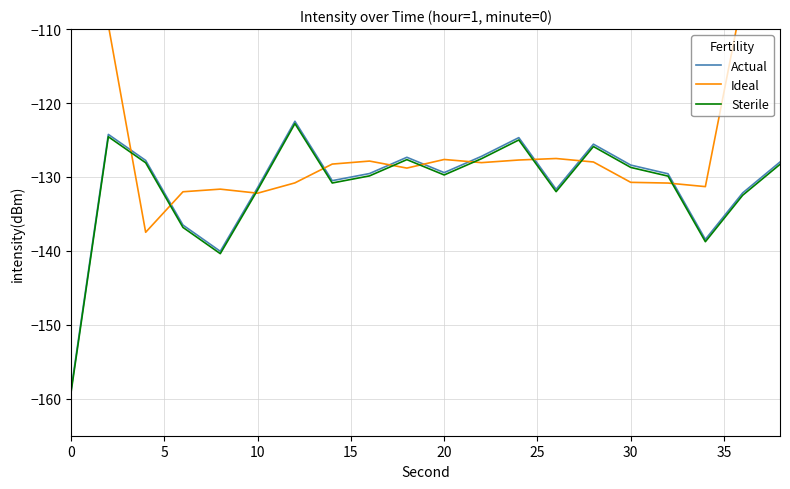

List the series in order of their peak value, lowest first.

Sterile, Actual, Ideal